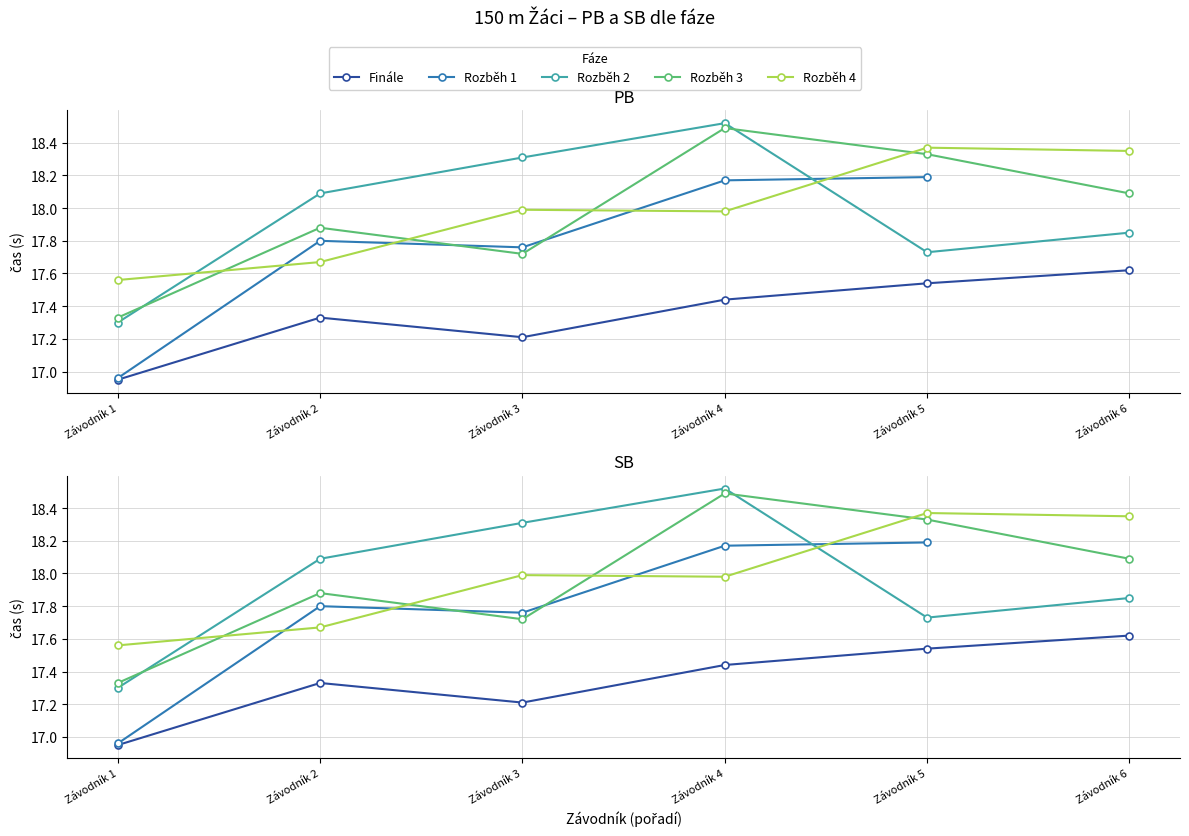

True or false: SB and PB intersect in this chart.

False